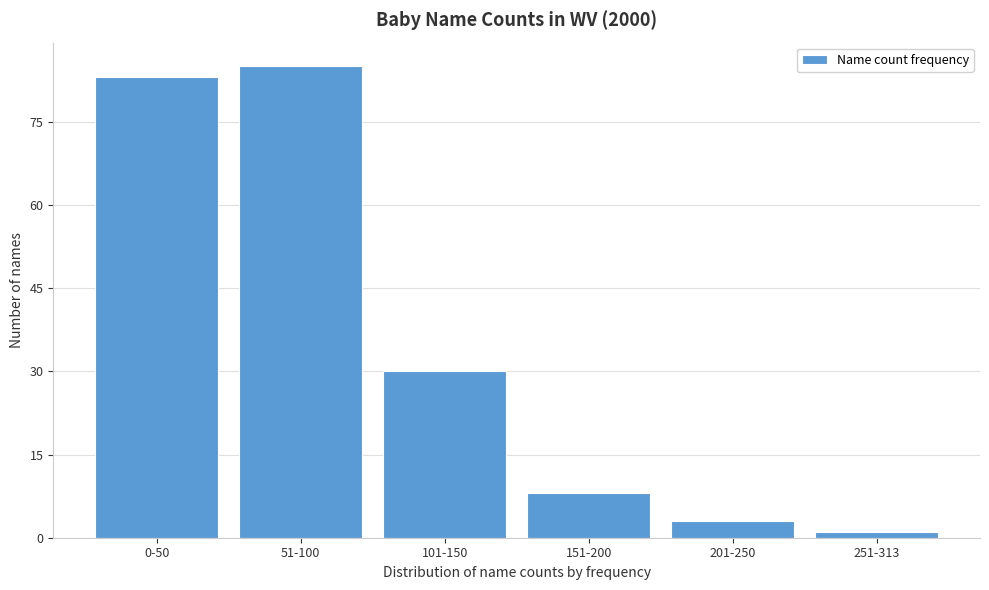

Reading left to right, list all the values displayed in this chart.

0-50=83	51-100=85	101-150=30	151-200=8	201-250=3	251-313=1